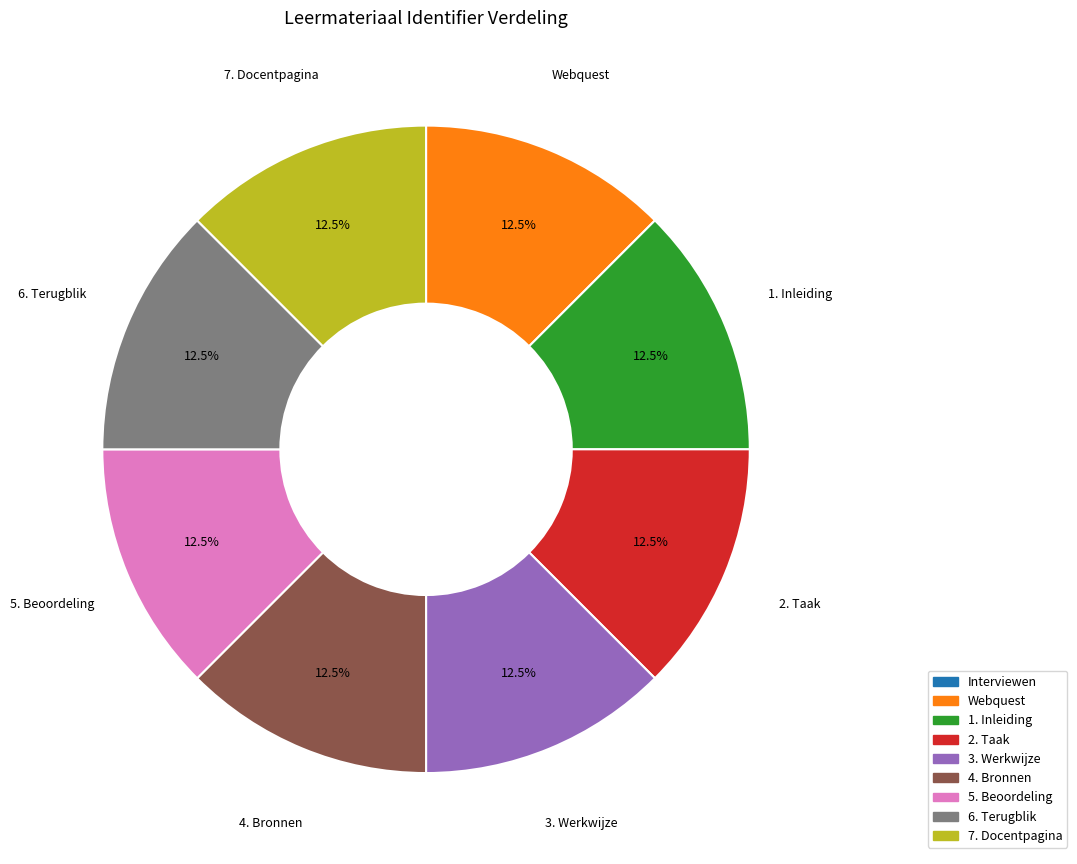

Does Webquest represent more than half of the total?

No